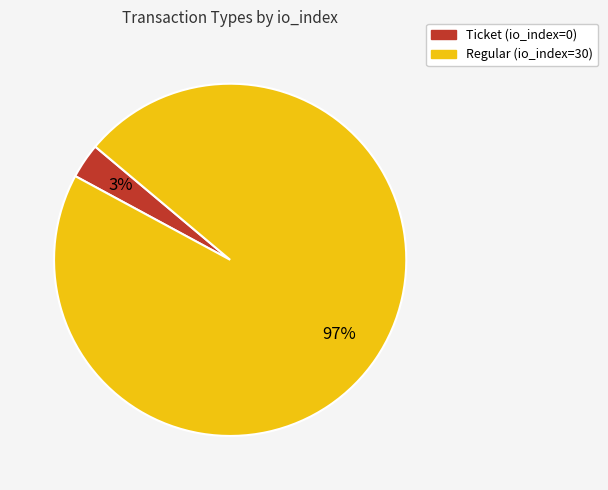

What is the smallest slice in the pie chart?

Ticket